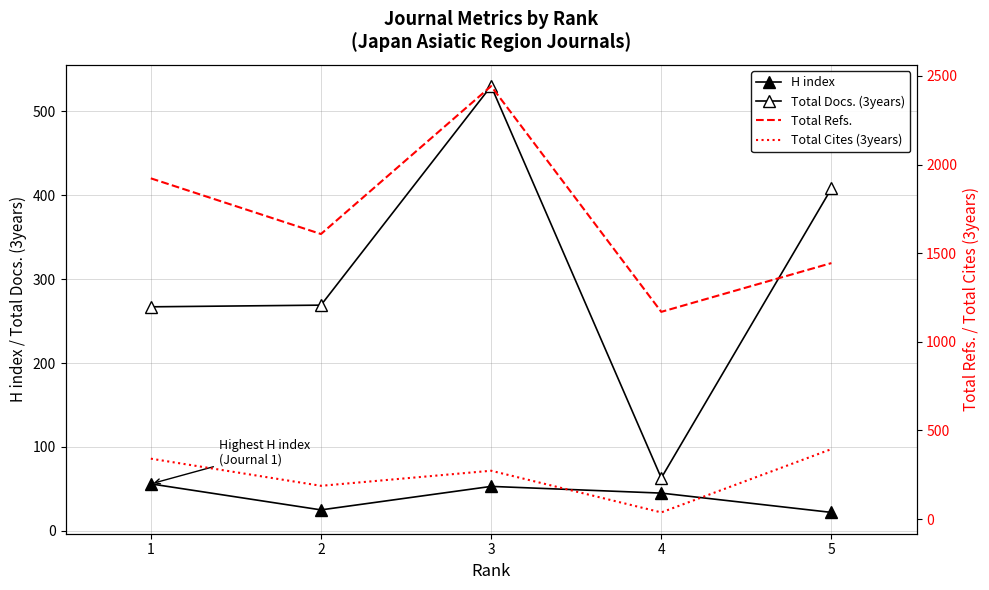

At which category does Total Refs. reach its first local valley?

2